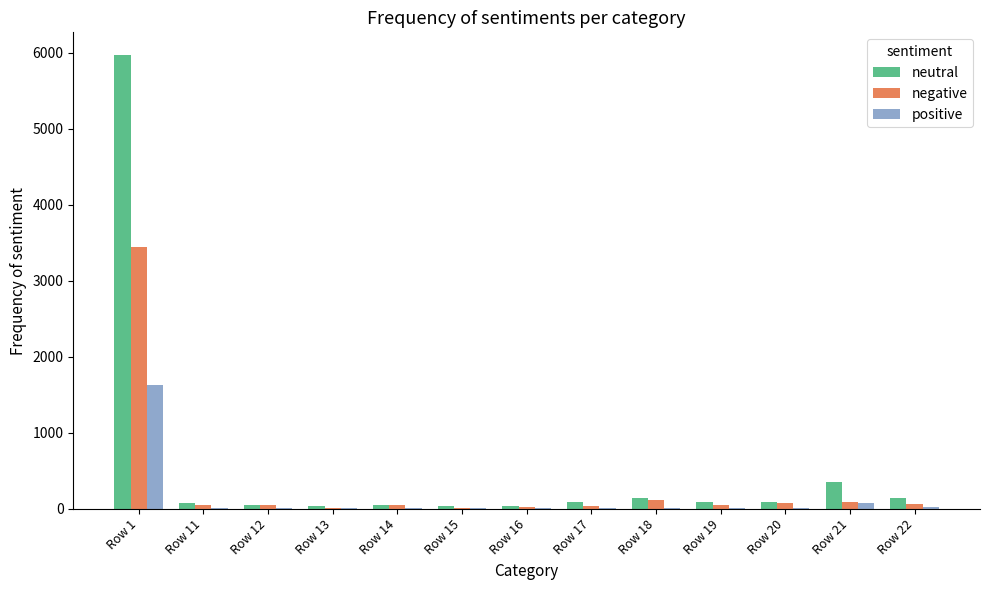

How many data points does each series have?

13